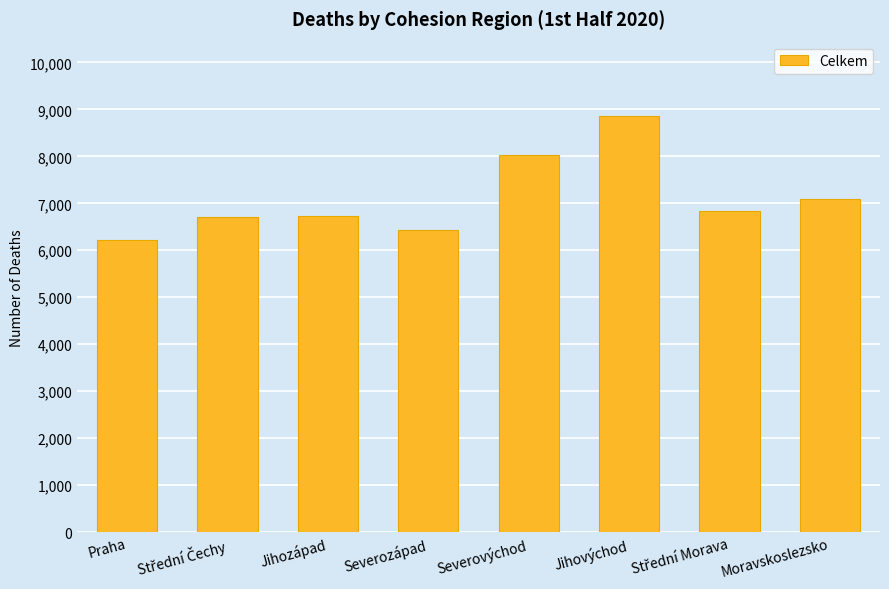

What is the greatest value displayed?

8850